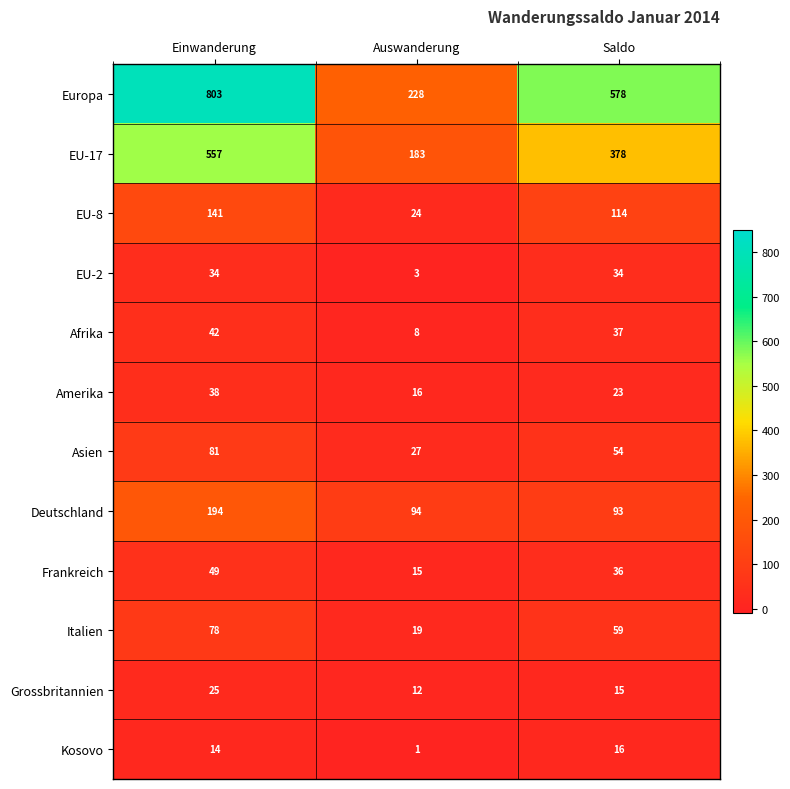

At which category is the sum across all series the highest?

Einwanderung